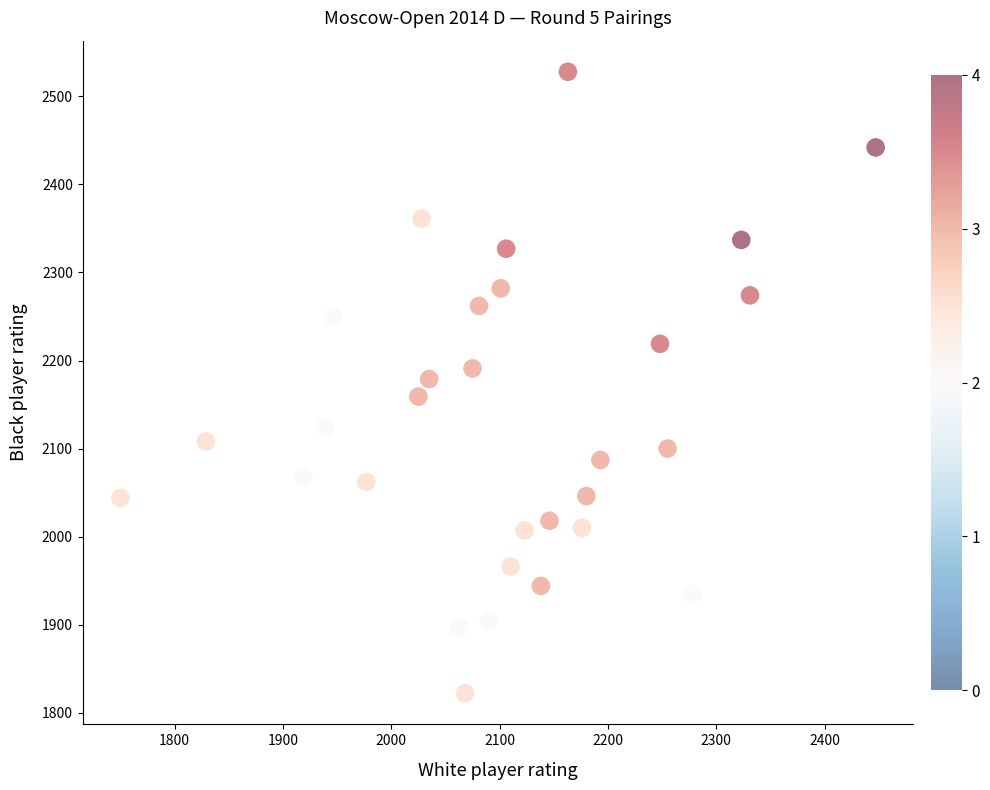

What is the range of Y values (max minus min)?

706